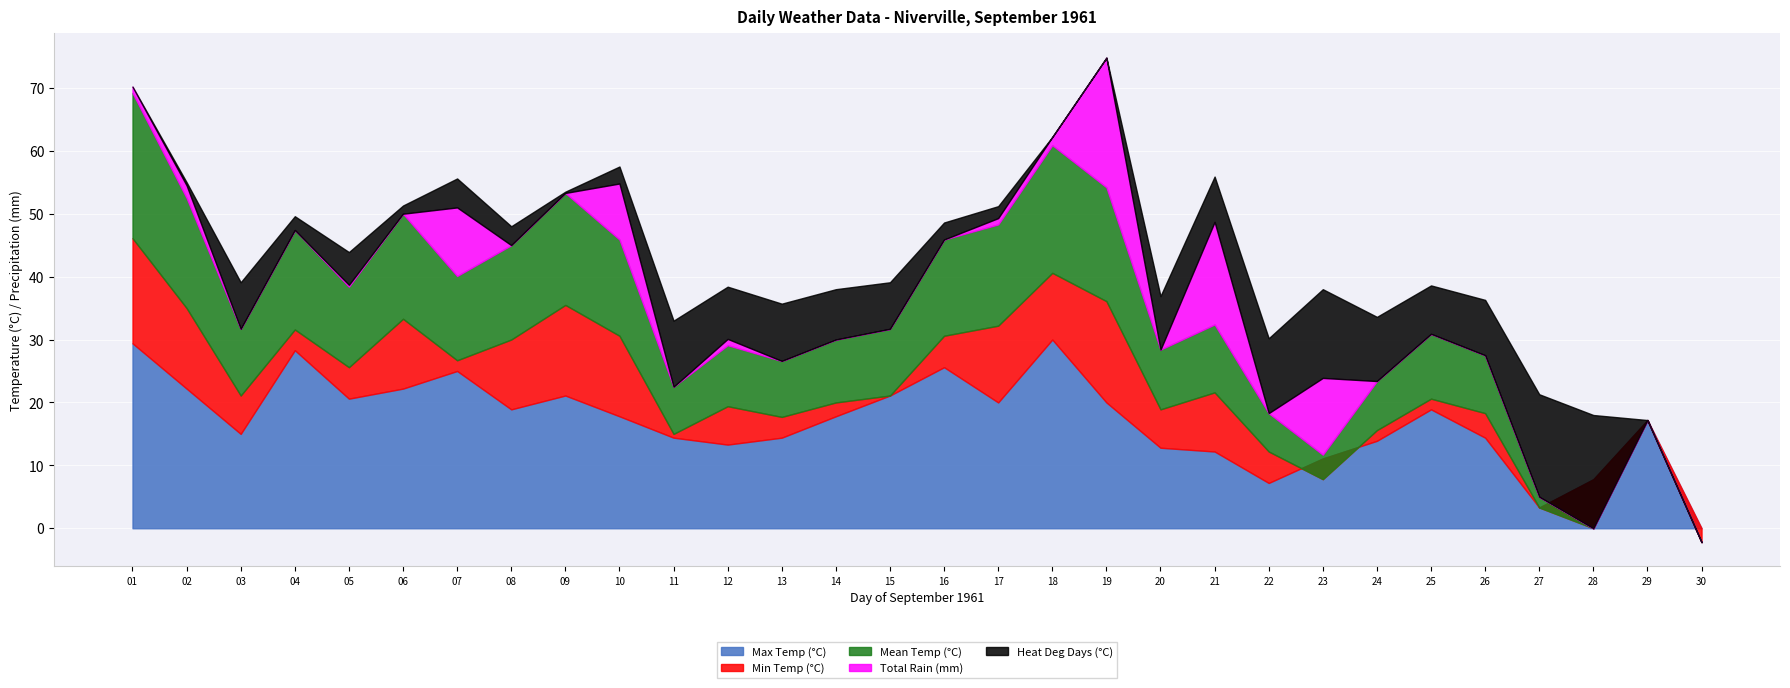

Reading left to right, what are all the values shown in this chart?

Max Temp (°C): 01=29.4	02=22.2	03=15.0	04=28.3	05=20.6	06=22.2	07=25.0	08=18.9	09=21.1	10=17.8	11=14.4	12=13.3	13=14.4	14=17.8	15=21.1	16=25.6	17=20.0	18=30.0	19=20.0	20=12.8	21=12.2	22=7.2	23=11.1	24=13.9	25=18.9	26=14.4	27=3.3	28=7.8	29=17.2	30=0.0
Min Temp (°C): 01=16.7	02=12.8	03=6.1	04=3.3	05=5.0	06=11.1	07=1.7	08=11.1	09=14.4	10=12.8	11=0.6	12=6.1	13=3.3	14=2.2	15=0.0	16=5.0	17=12.2	18=10.6	19=16.1	20=6.1	21=9.4	22=5.0	23=-3.3	24=1.7	25=1.7	26=3.9	27=0.0	28=-7.8	29=0.0	30=-2.2
Mean Temp (°C): 01=23.1	02=17.5	03=10.6	04=15.8	05=12.8	06=16.7	07=13.4	08=15.0	09=17.8	10=15.3	11=7.5	12=9.7	13=8.9	14=10.0	15=10.6	16=15.3	17=16.1	18=20.3	19=18.1	20=9.5	21=10.8	22=6.1	23=3.9	24=7.8	25=10.3	26=9.2	27=1.7	28=0.0	29=0.0	30=0.0
Total Rain (mm): 01=1.0	02=2.0	03=0.0	04=0.0	05=0.3	06=0.0	07=10.9	08=0.0	09=0.0	10=8.9	11=0.0	12=1.0	13=0.0	14=0.0	15=0.0	16=0.0	17=1.0	18=1.3	19=20.6	20=0.0	21=16.3	22=0.0	23=12.2	24=0.0	25=0.0	26=0.0	27=0.0	28=0.0	29=0.0	30=0.0
Heat Deg Days (°C): 01=0.0	02=0.5	03=7.4	04=2.2	05=5.2	06=1.3	07=4.6	08=3.0	09=0.2	10=2.7	11=10.5	12=8.3	13=9.1	14=8.0	15=7.4	16=2.7	17=1.9	18=0.0	19=0.0	20=8.5	21=7.2	22=11.9	23=14.1	24=10.2	25=7.7	26=8.8	27=16.3	28=18.0	29=0.0	30=0.0